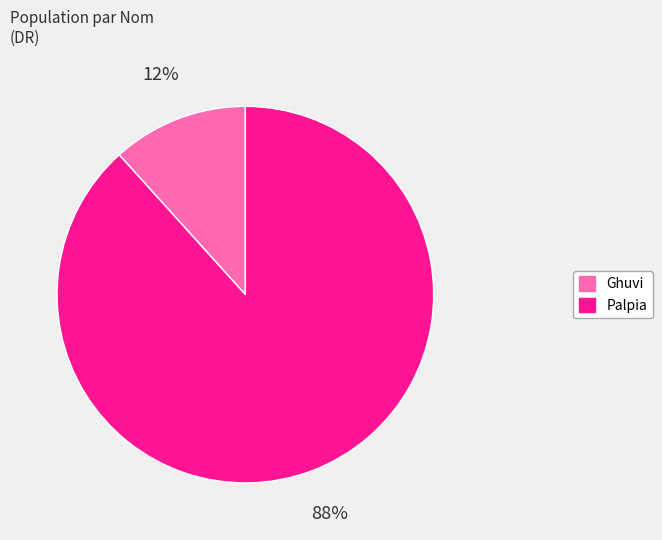

To the nearest percent, what is the average slice percentage?

50%